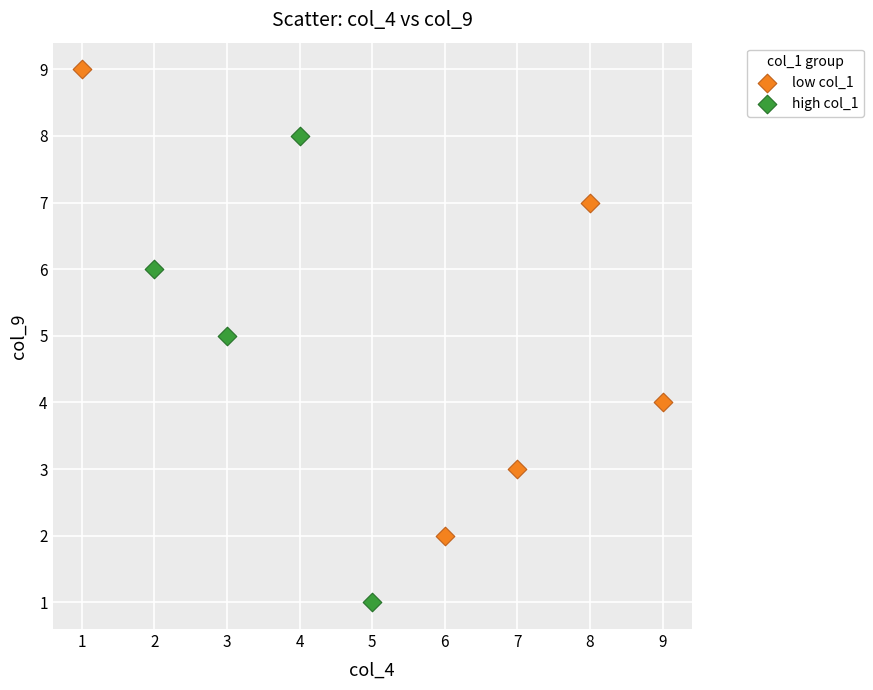

Which series reaches the minimum Y coordinate?

high col_1